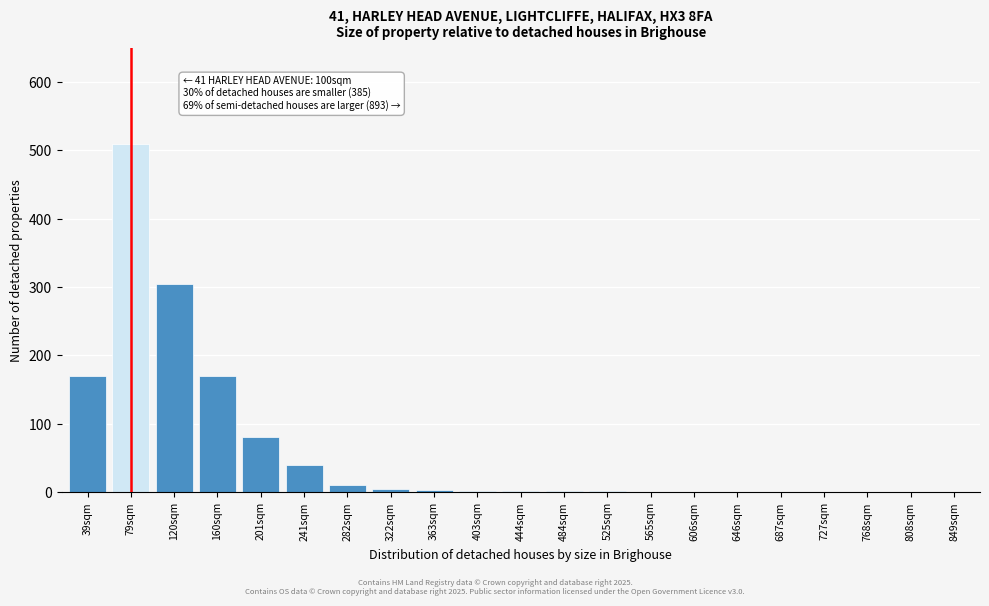

What is the sum of all values?

1298